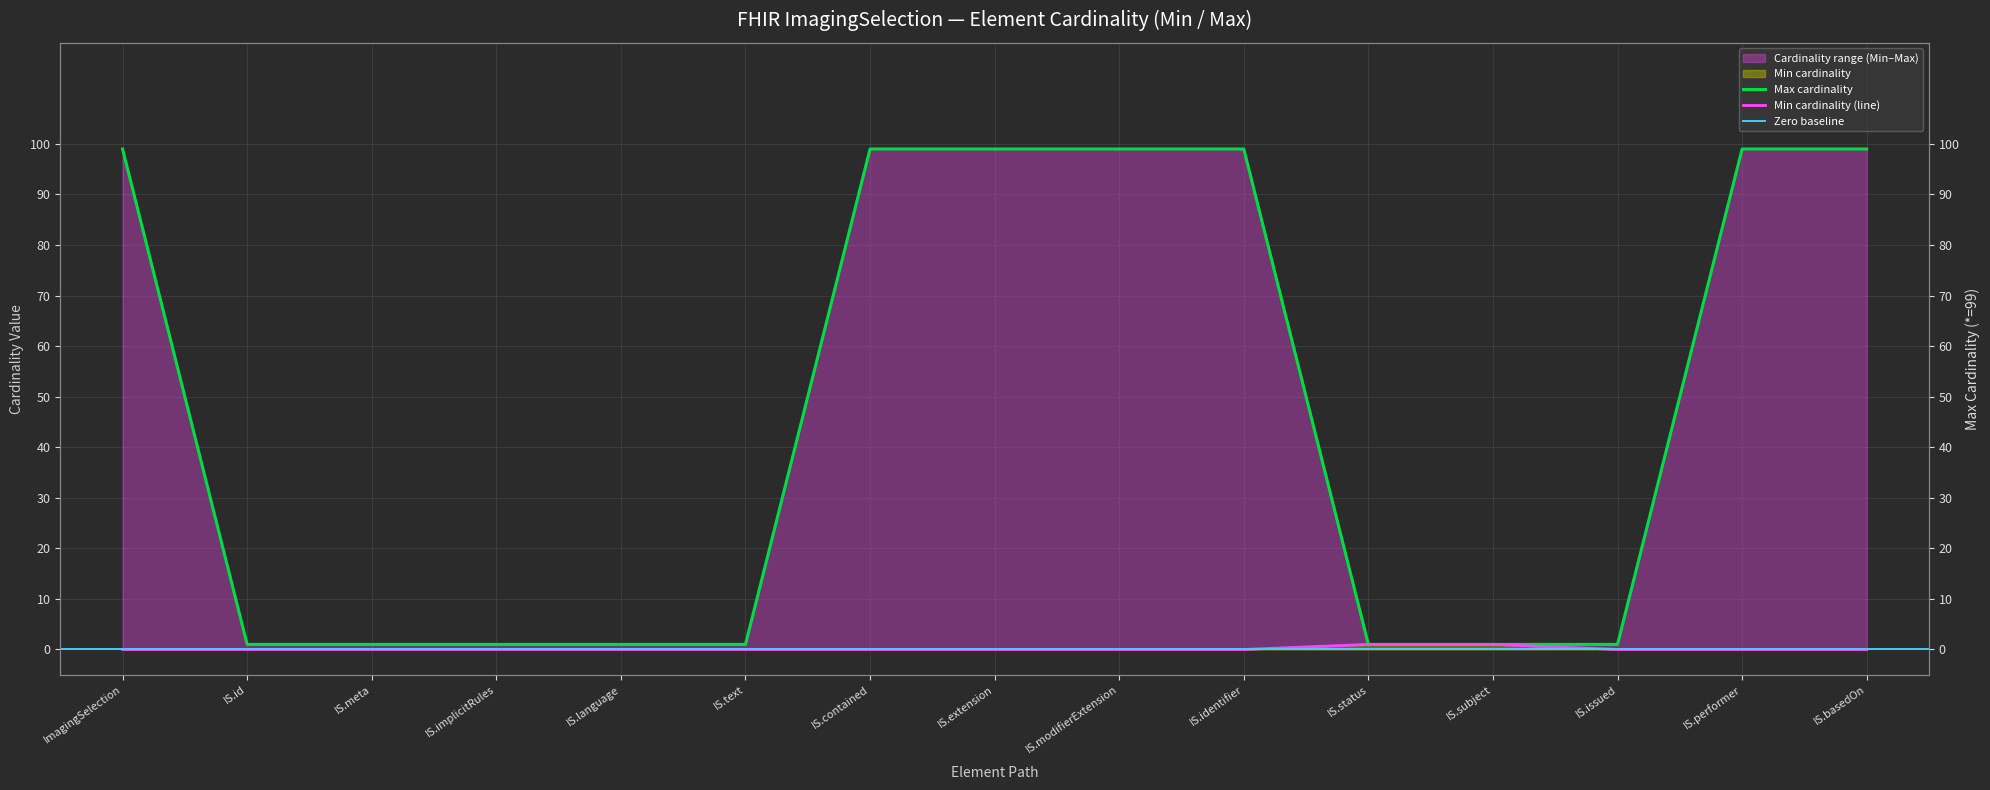

Which series has the largest total across all categories?

Max_numeric